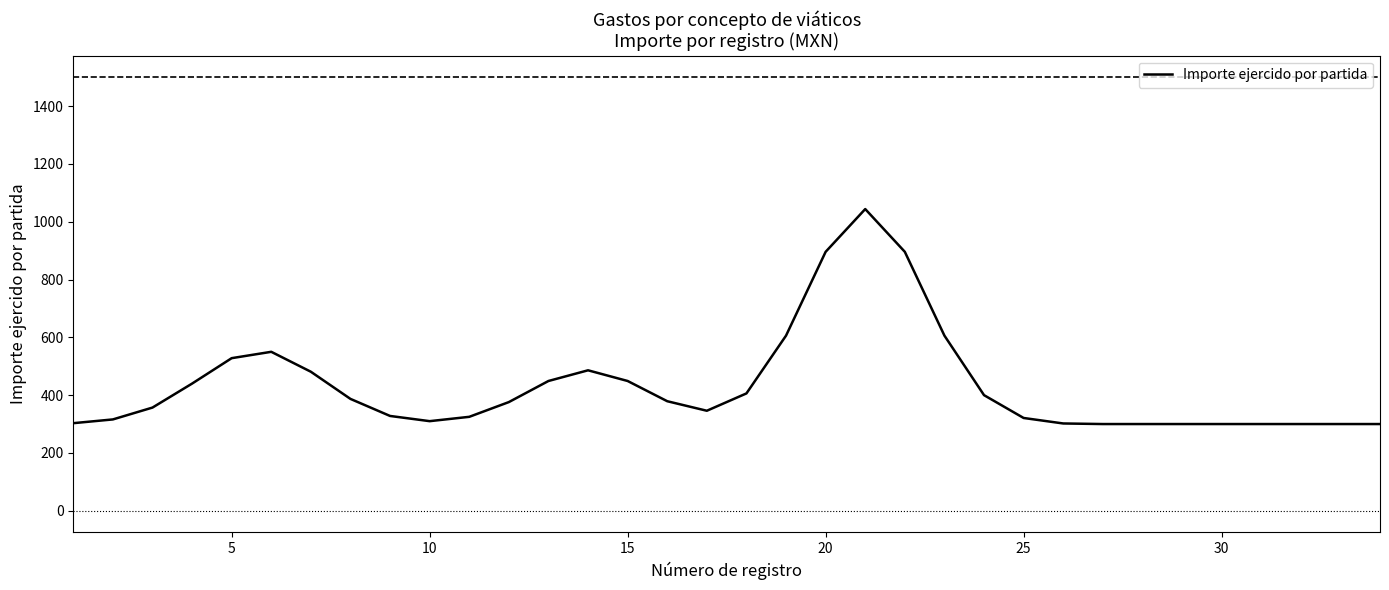

What is the difference between the maximum and minimum values?

744